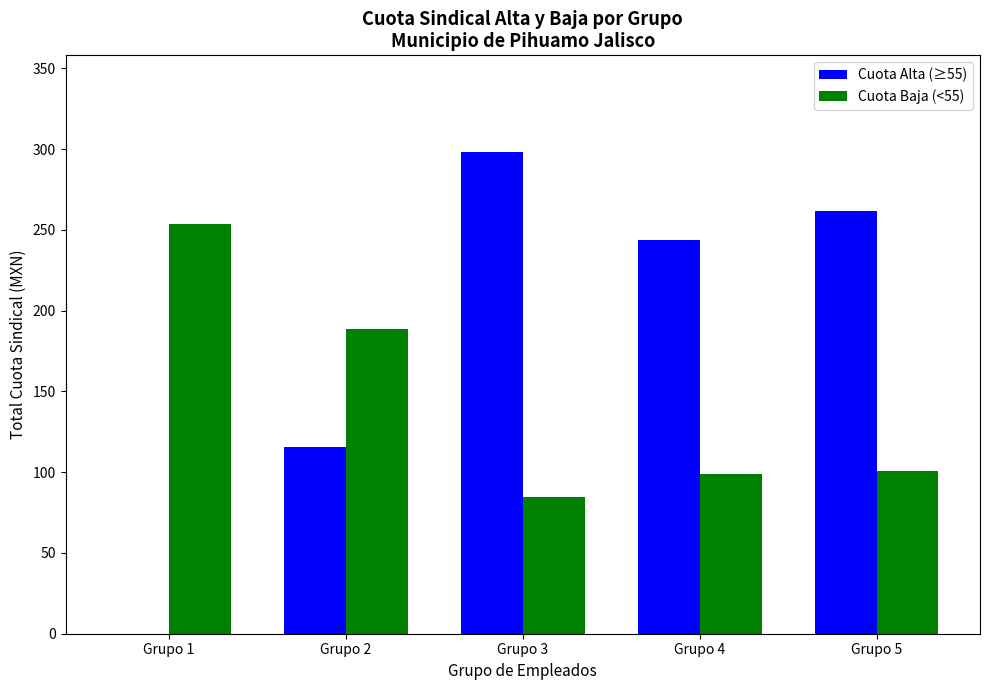

What are all the series names shown in the legend?

Cuota Alta (≥55), Cuota Baja (<55)